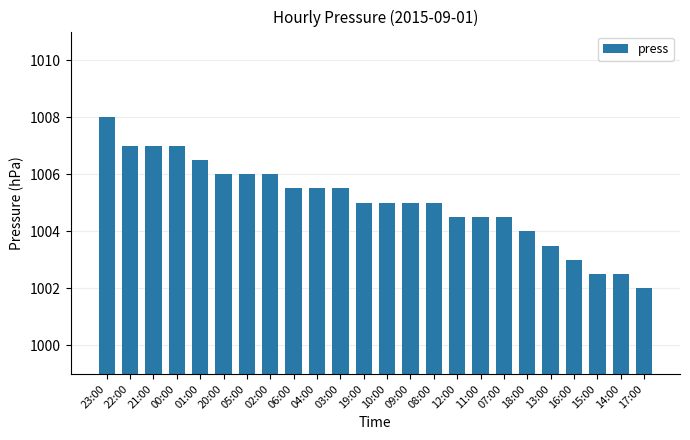

True or false: the data shows 1623.0 at 17:00.

False